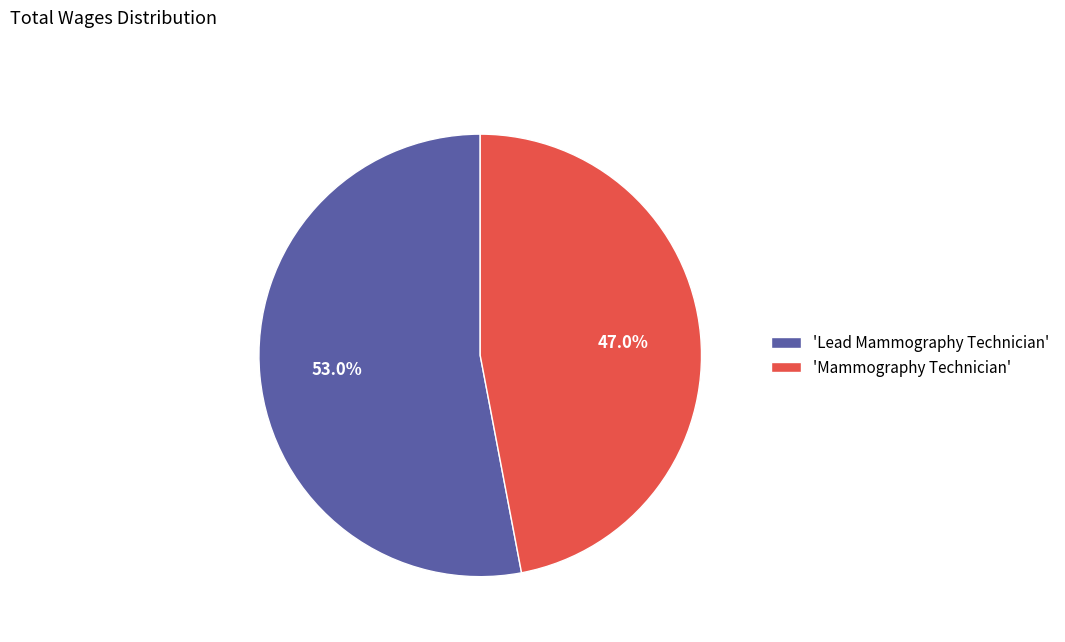

Rank the categories by value from highest to lowest.

'Lead Mammography Technician', 'Mammography Technician'